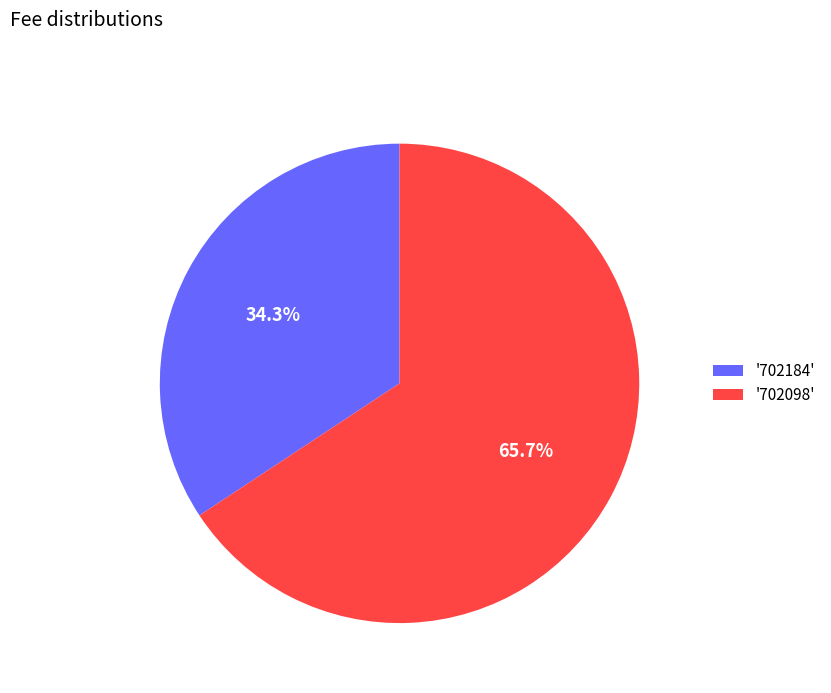

Rank the categories by value from highest to lowest.

'702098', '702184'